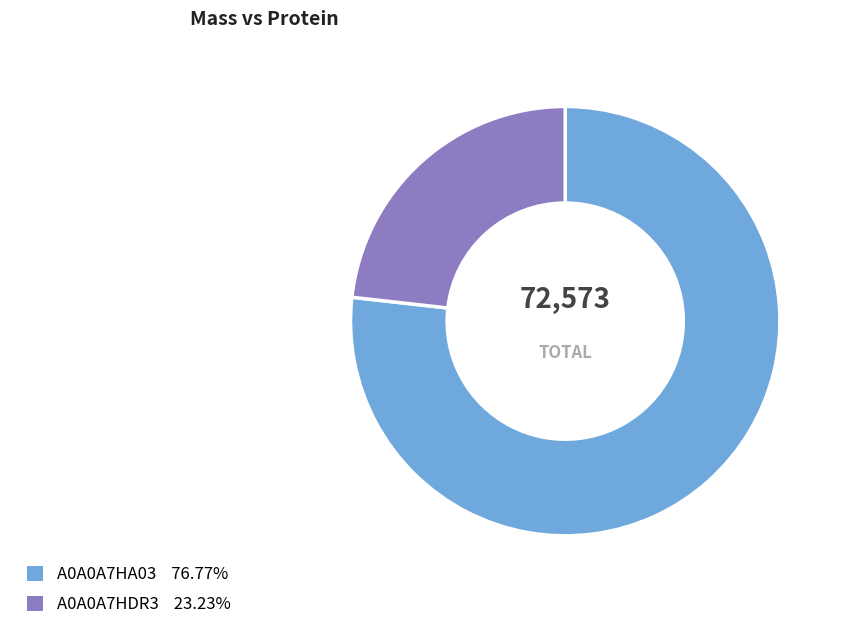

What is the ratio of the value at A0A0A7HDR3 to the value at A0A0A7HA03?

0.3